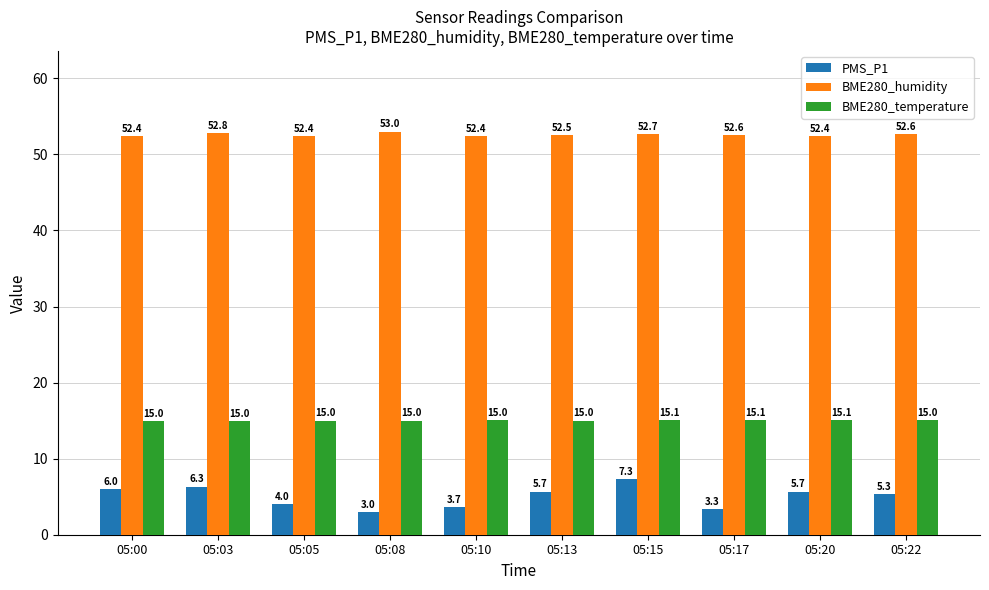

Which series has the largest range (max minus min)?

PMS_P1